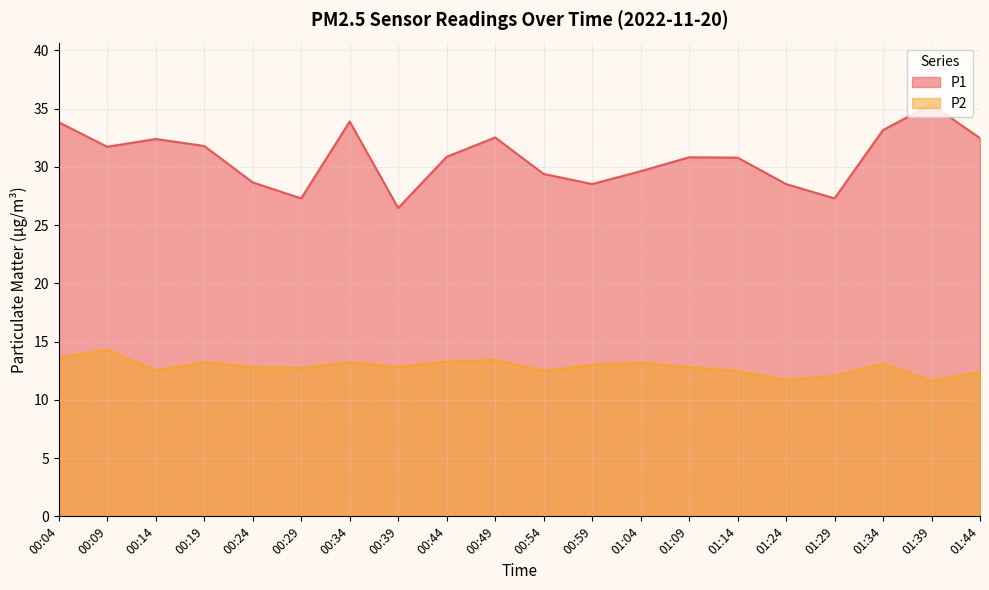

Is it true that P1 equals 30.9 at 00:44?

True